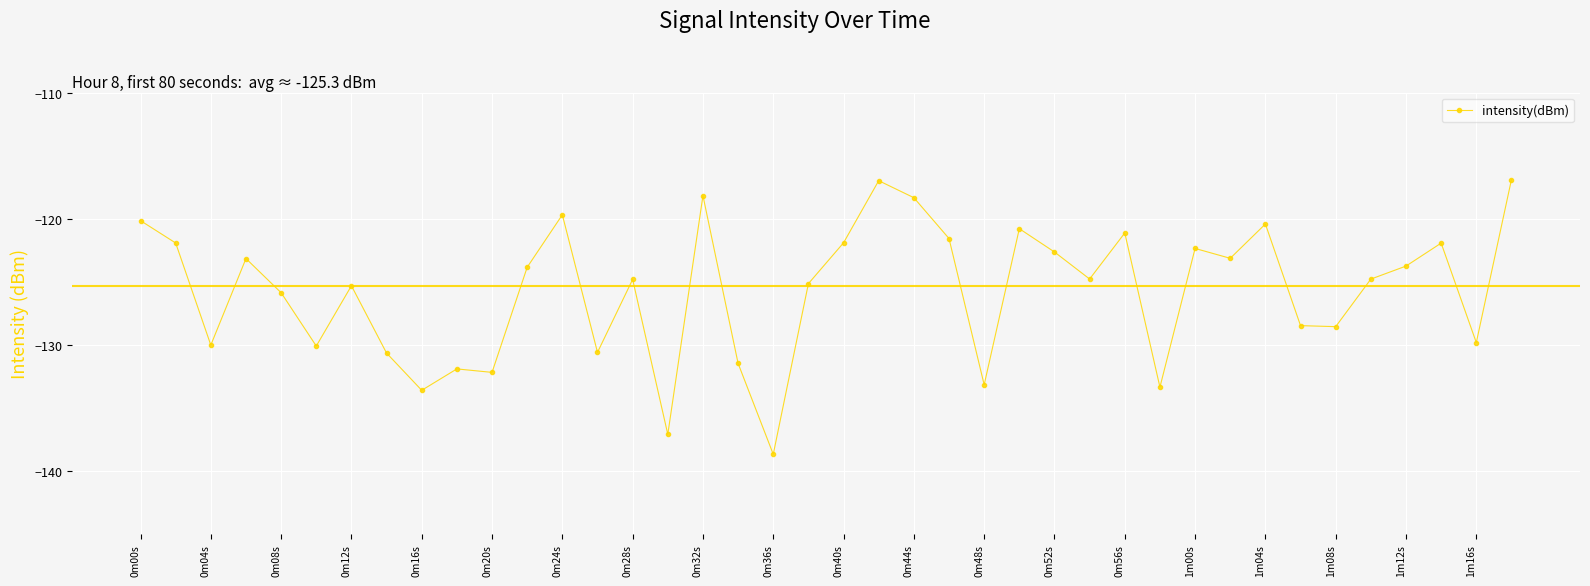

What is the value of the 24th point from the left?

-121.6